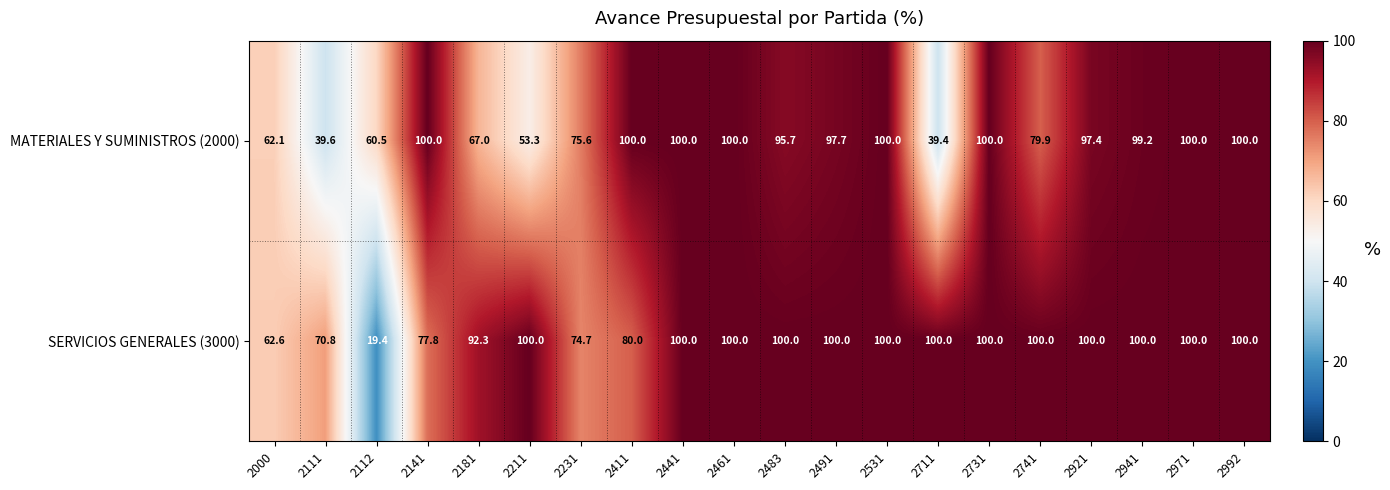

What is the approximate value of MATERIALES Y SUMINISTROS (2000) at 2112?

60.5